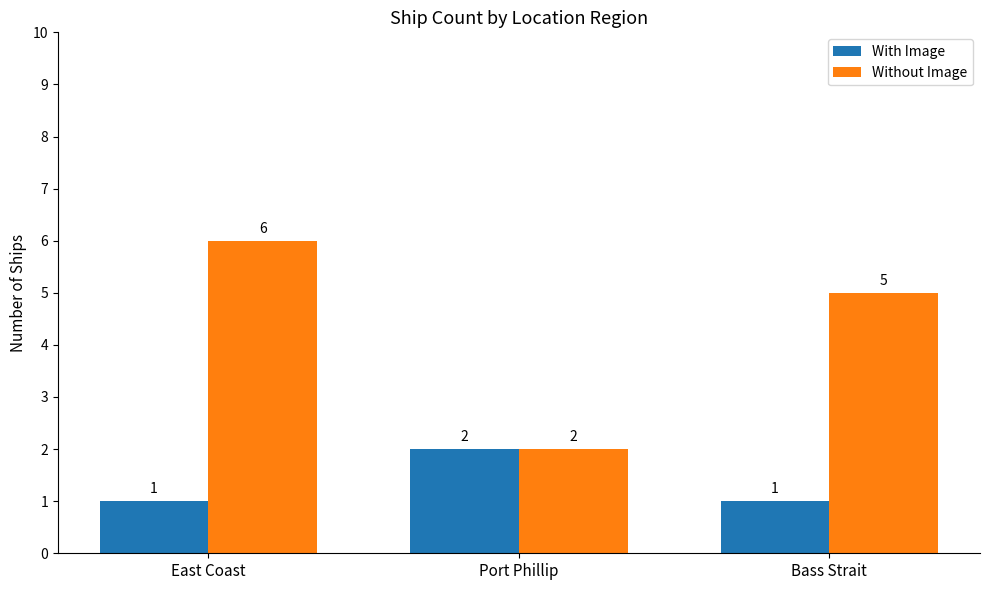

How many Without Image values are between 2 and 6?

3